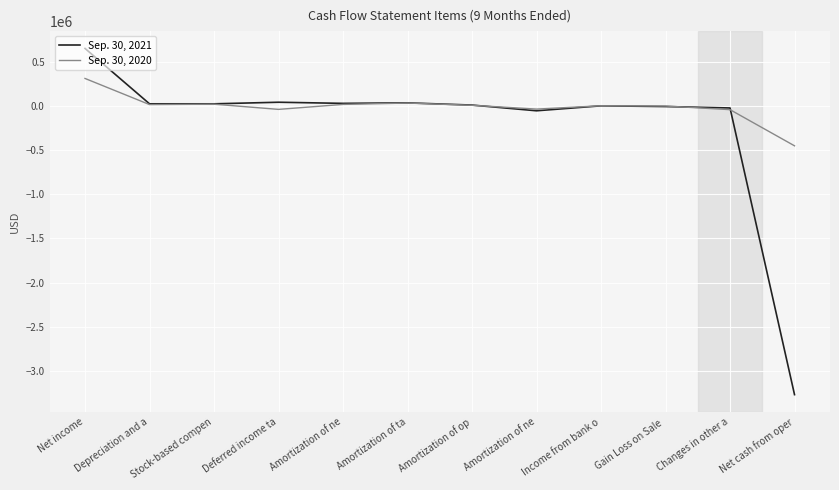

What are all the series names shown in the legend?

Sep. 30, 2021, Sep. 30, 2020